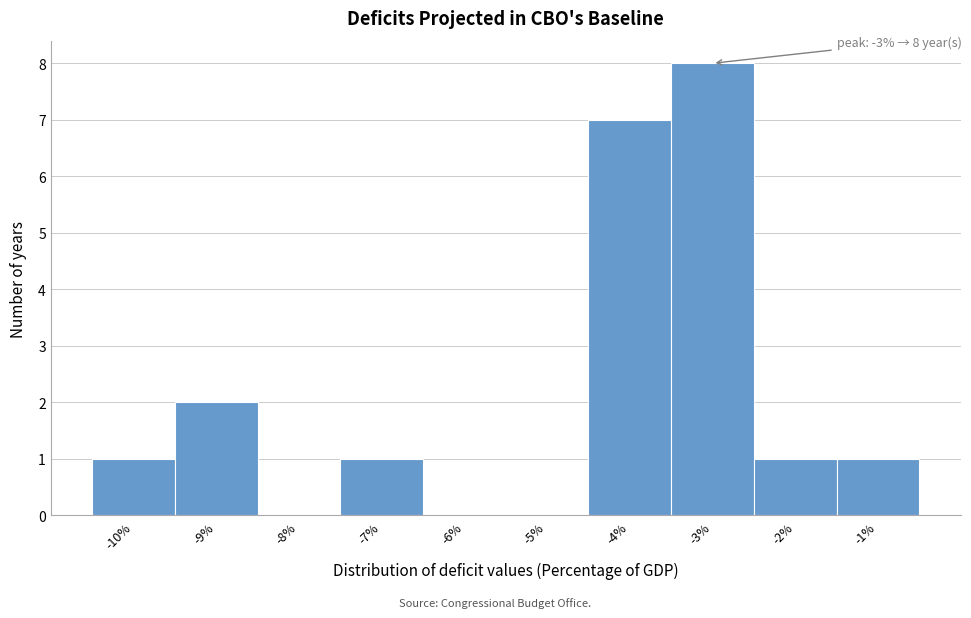

Over which range of the x-axis is the bar tallest?

-3.5 to -2.5